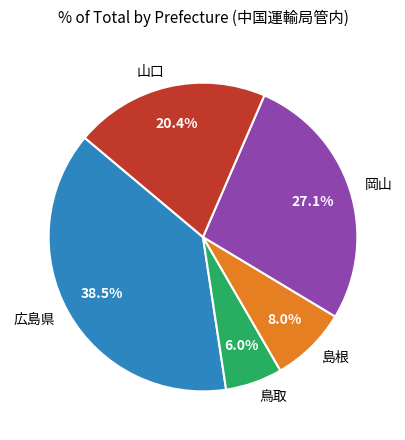

Between 鳥取 and 広島県, which is larger?

広島県